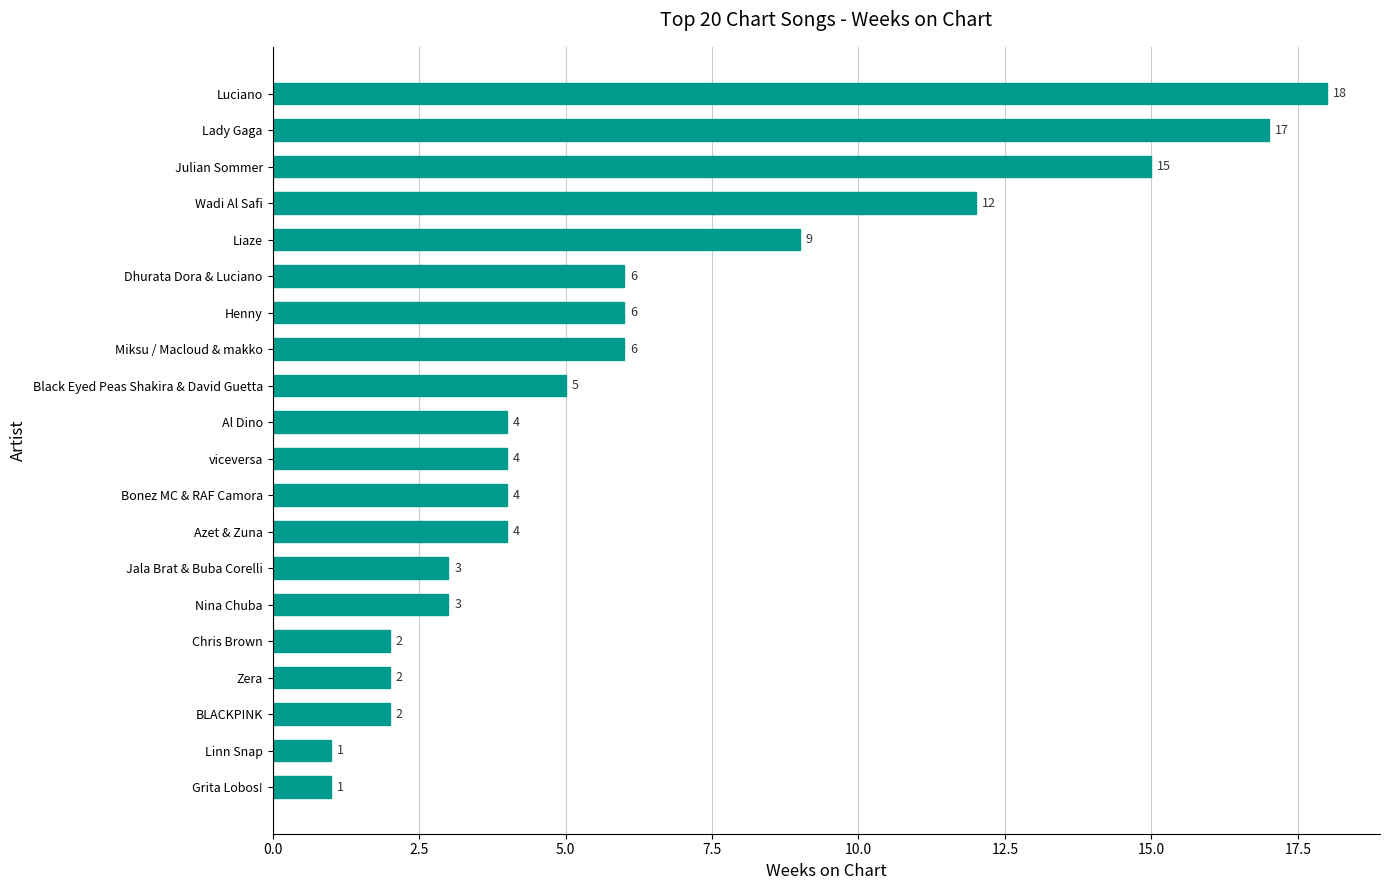

Reading top to bottom, transcribe all the data shown in this chart.

18	17	15	12	9	6	6	6	5	4	4	4	4	3	3	2	2	2	1	1